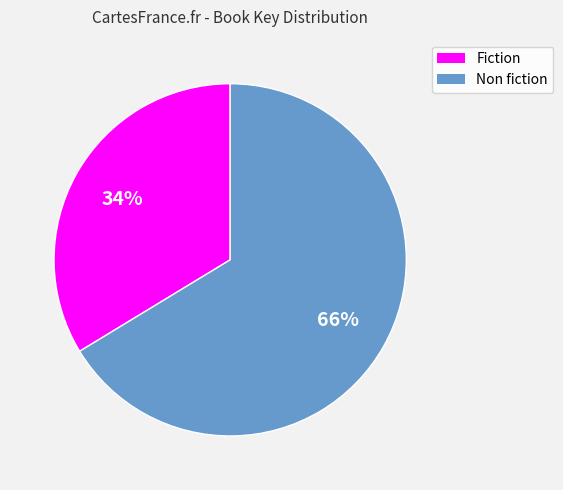

What percentage is the Non fiction slice, to the nearest percent?

66%